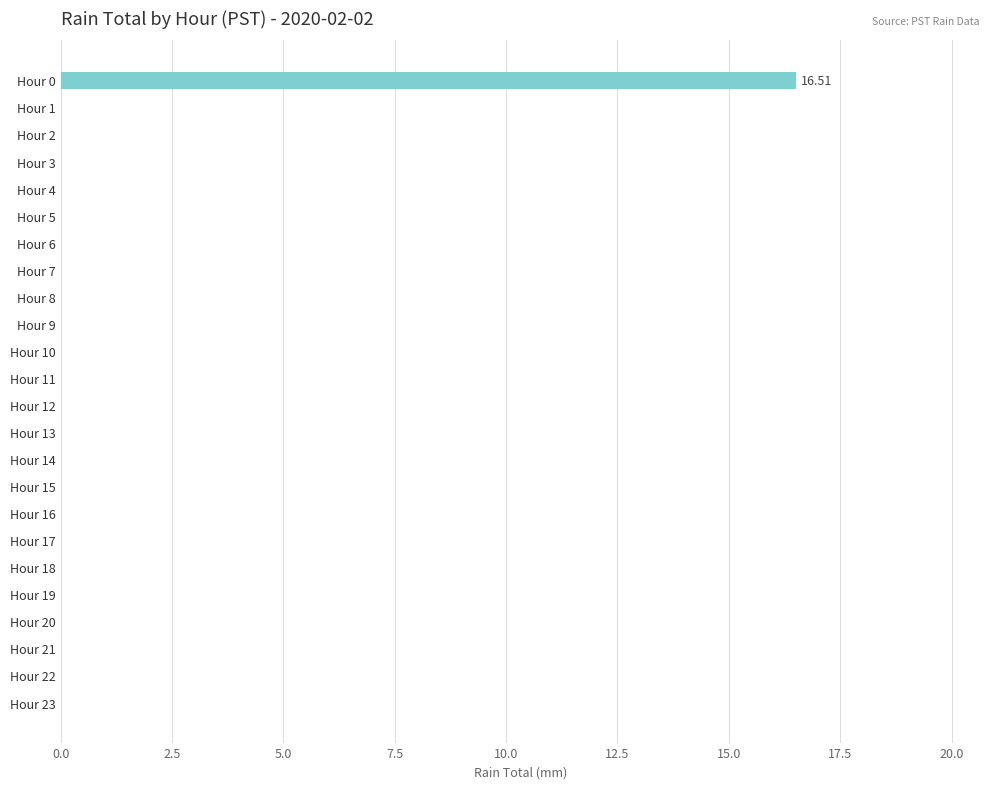

Are the bars horizontal?

Yes